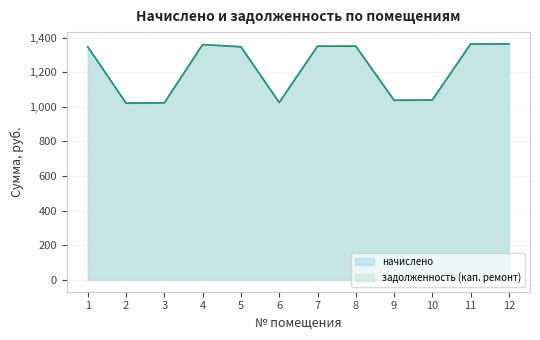

At which label does начислено first exceed 1346?

1